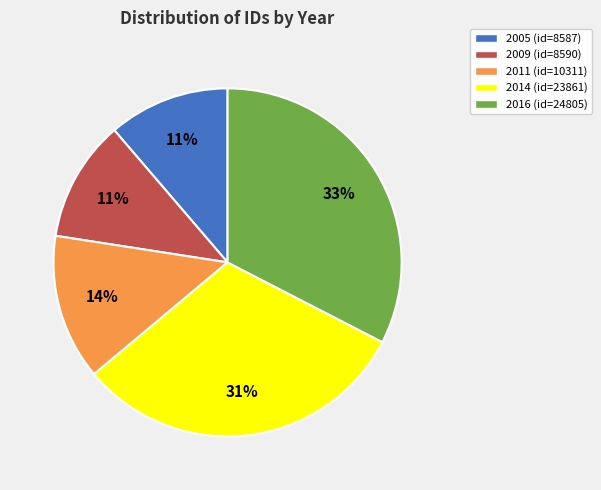

Which has a higher value, 2005 (id=8587) or 2011 (id=10311)?

2011 (id=10311)